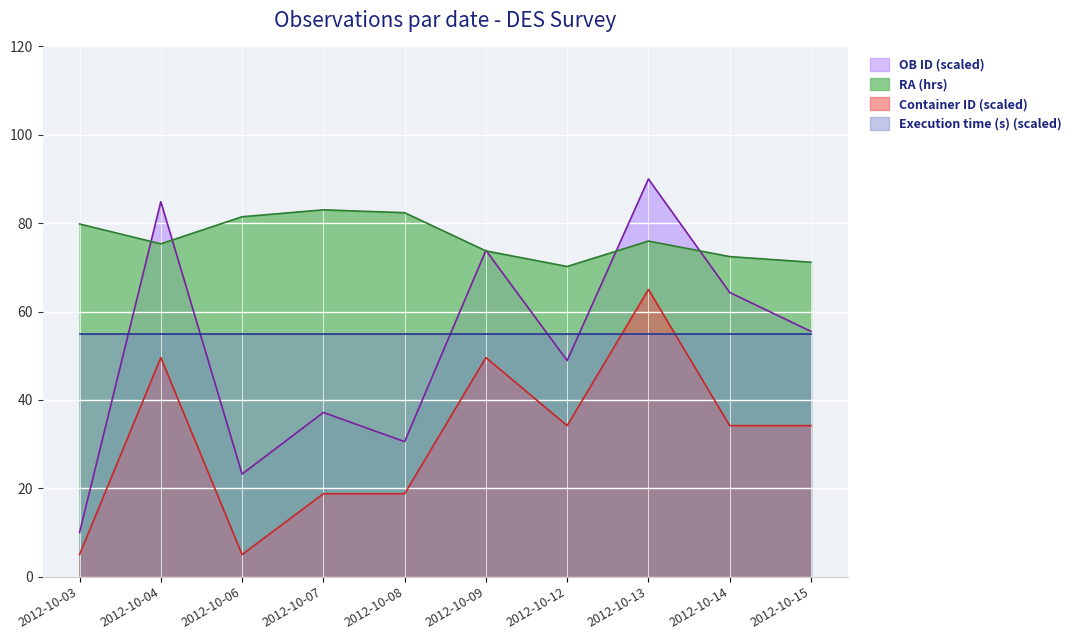

What is the difference between the highest and lowest values at 2012-10-06?

76.5